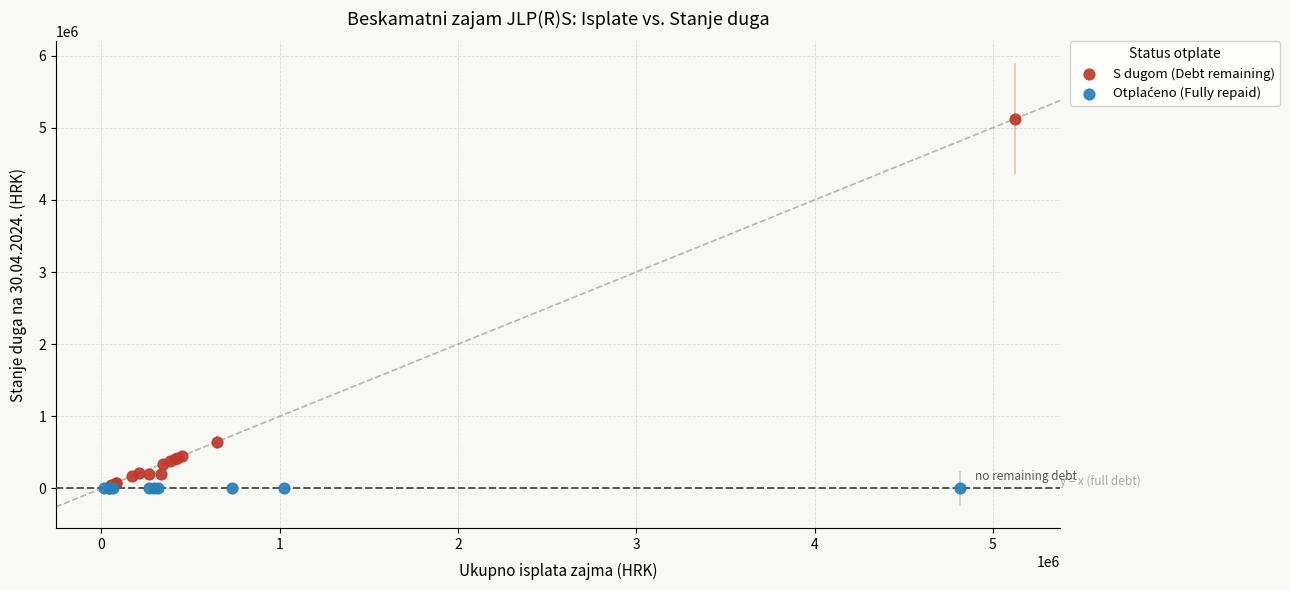

Which series reaches the maximum Y coordinate?

S dugom (Debt remaining)